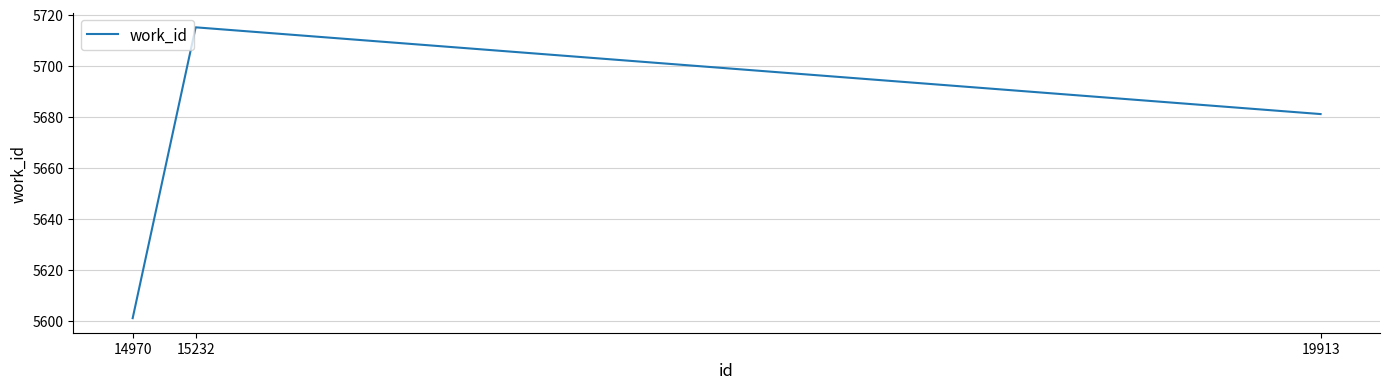

List the labels in order of value, smallest first.

14970, 19913, 15232